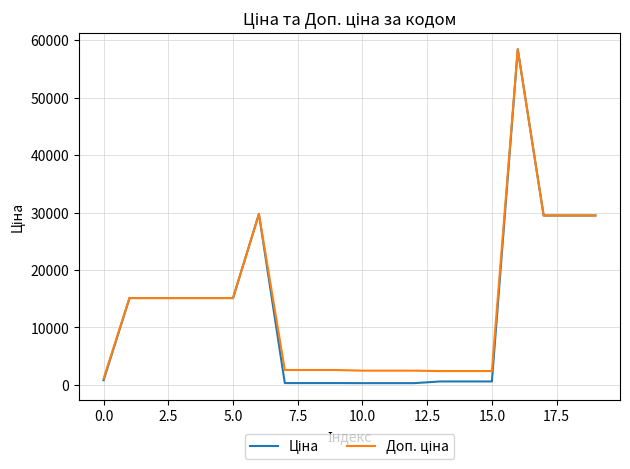

What is the greatest value displayed?

58426.5